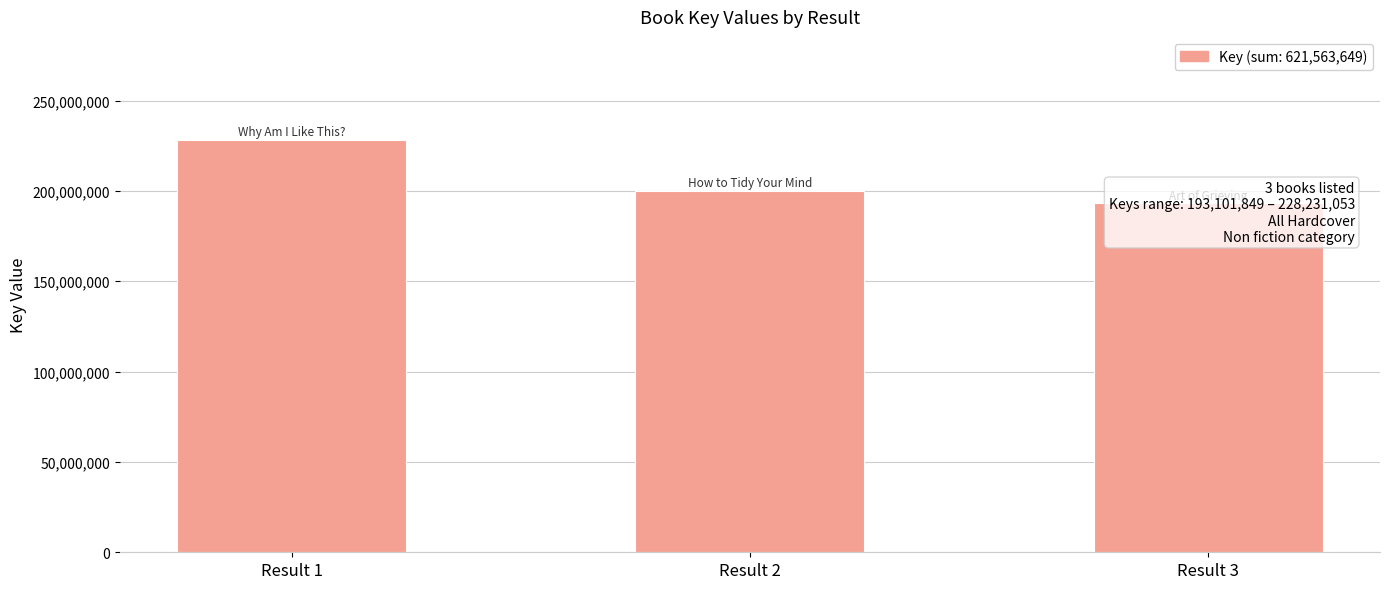

At which label does the data first exceed 200230747?

Result 1